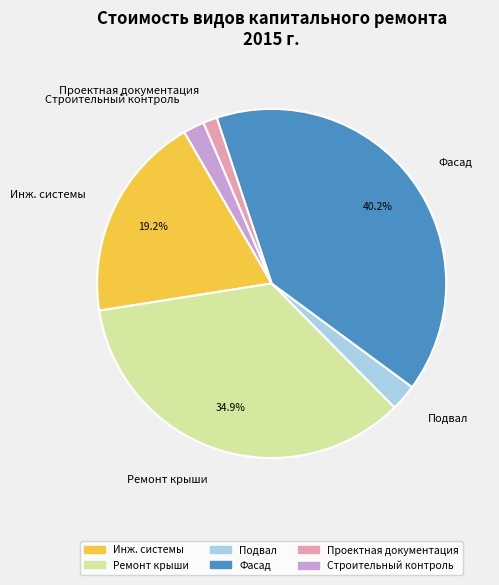

Between Проектная документация and Инж. системы, which is larger?

Инж. системы